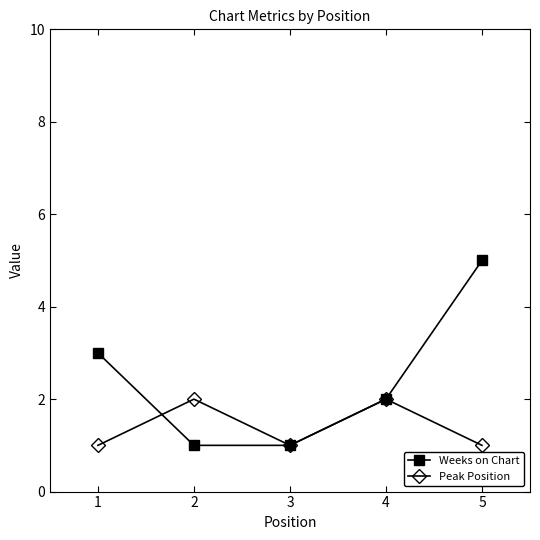

Between 1 and 3, which series saw the biggest shift?

Weeks on Chart